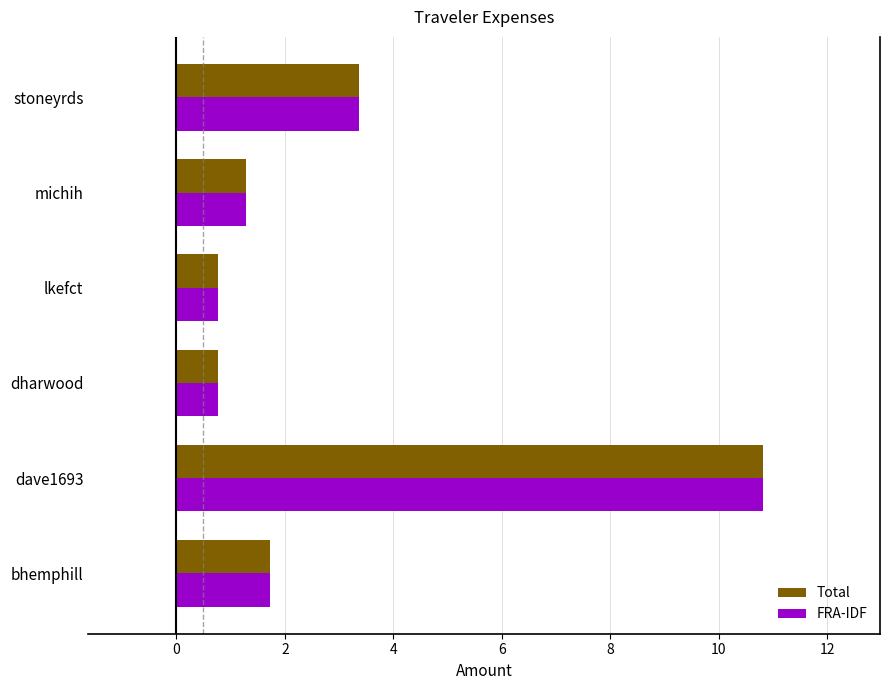

The Total series shows 10.8 at dave1693. True or false?

True